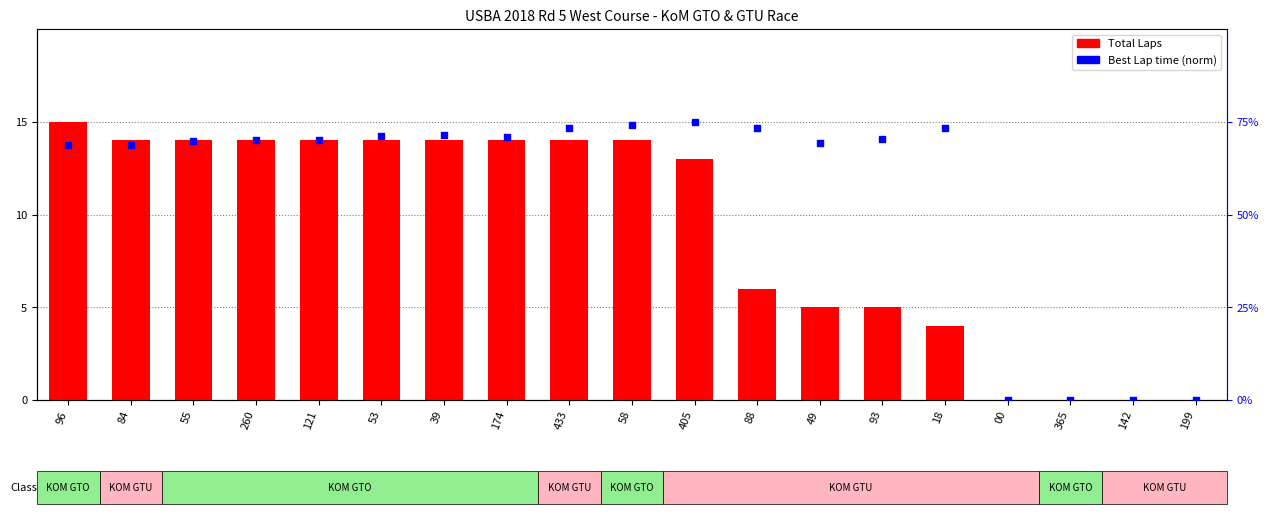

Which series reaches the minimum Y coordinate?

Total Laps